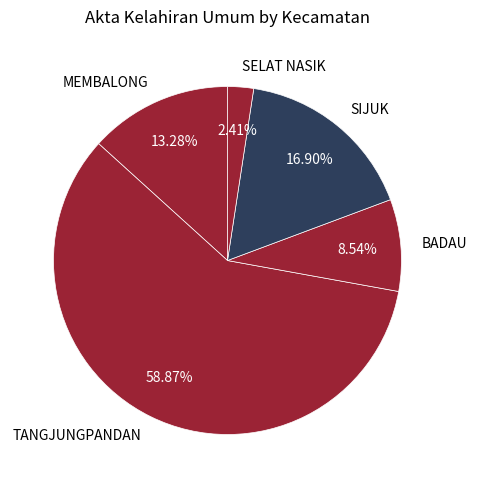

How many slices are in this pie chart?

5